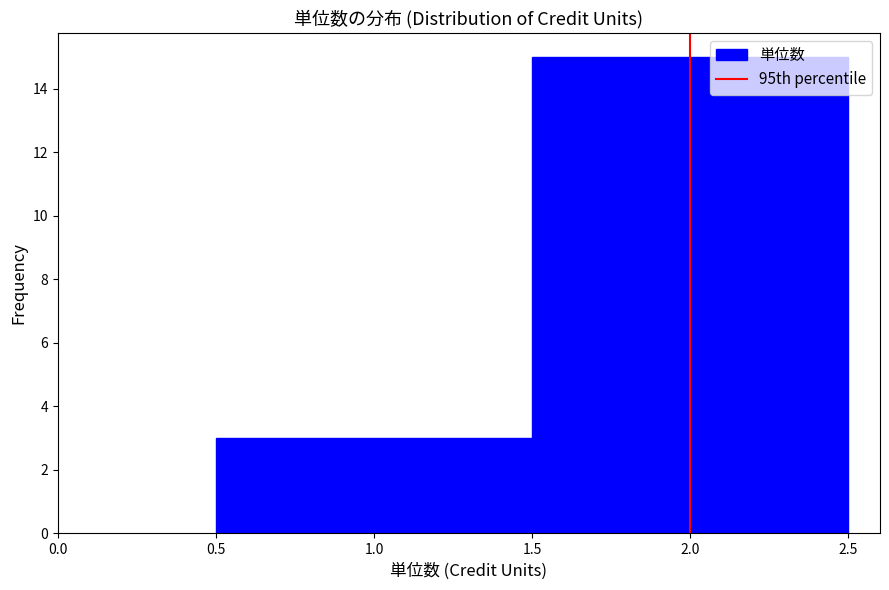

Reading left to right, transcribe this chart: for each bar, give the range it covers on the x-axis and its height. The values are not printed on the chart, so give them approximately, as read against the axis.

0.5 to 1.5: 3
1.5 to 2.5: 15